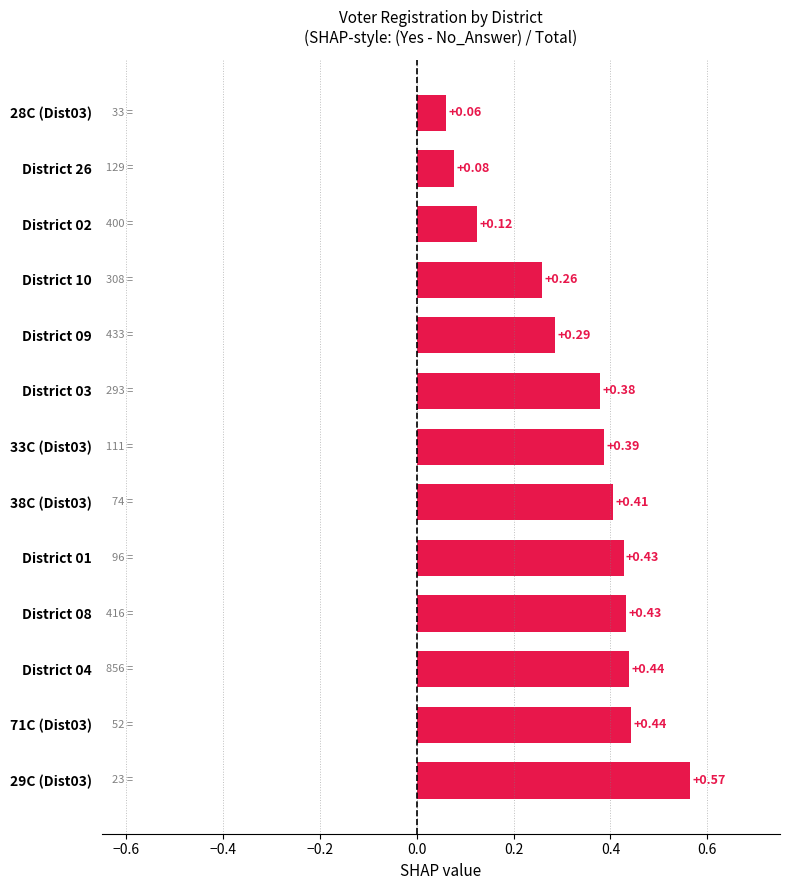

What is the difference between the maximum and second lowest values?

0.5